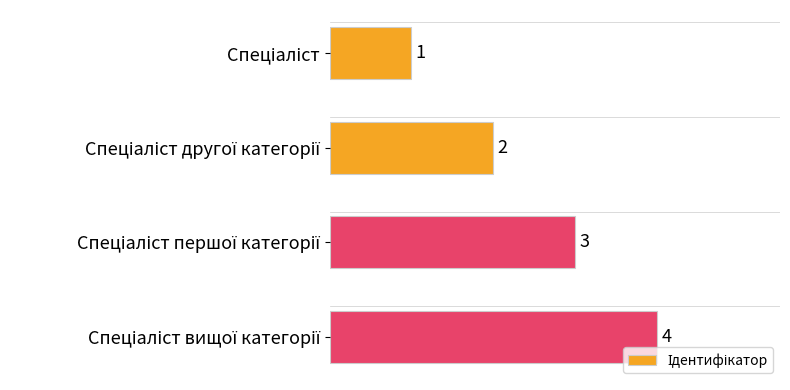

Count the values in the range 2 to 4.

3